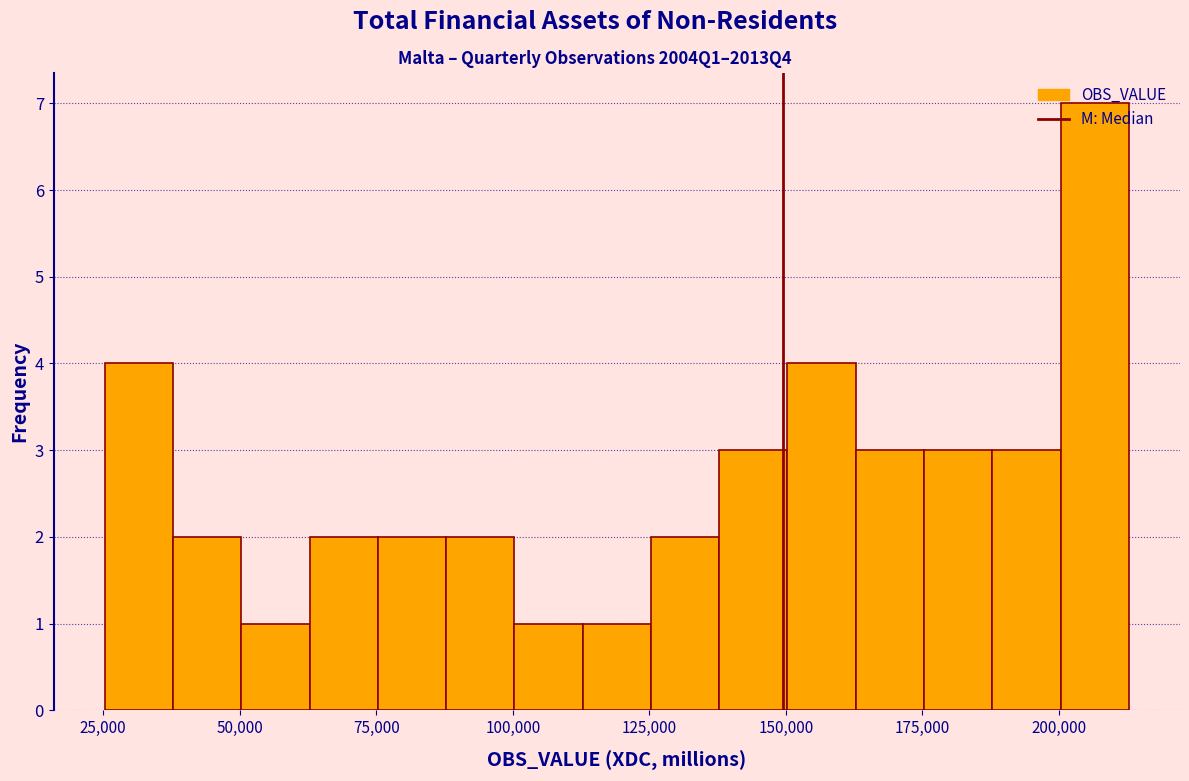

Around what value on the x-axis is the tallest bar? Give the approximate position of its centre, as read against the axis.

205000